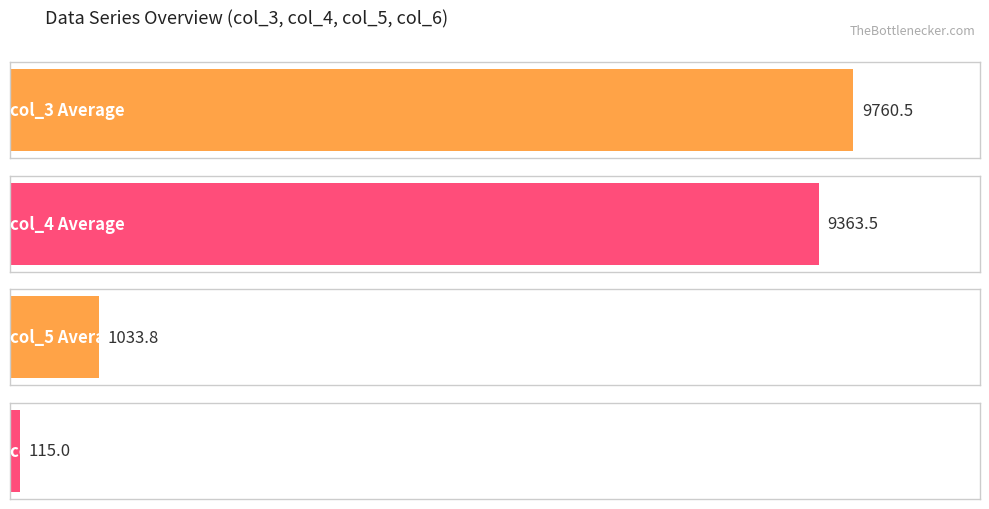

Rank the series at 8085 from highest to lowest value.

col_3, col_4, col_5, col_6